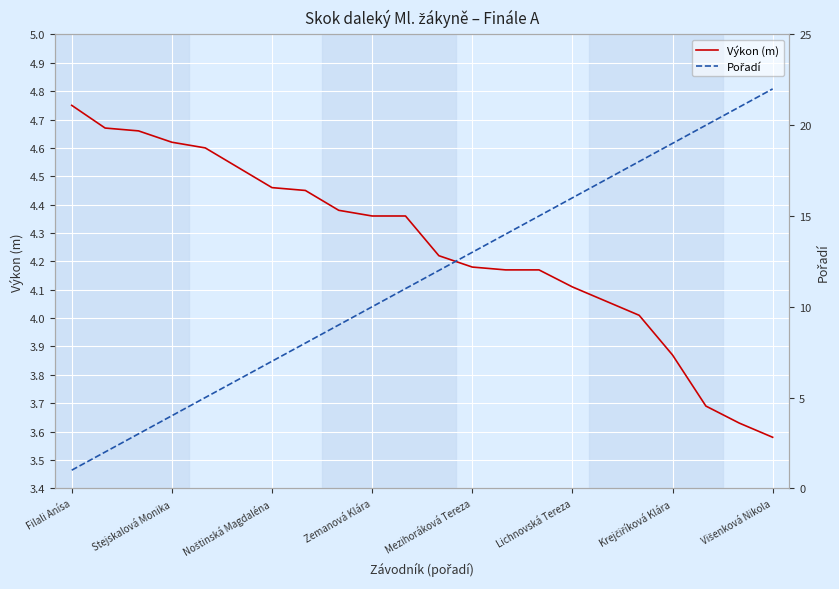

What is the sum of all Výkon (m) values?

93.5